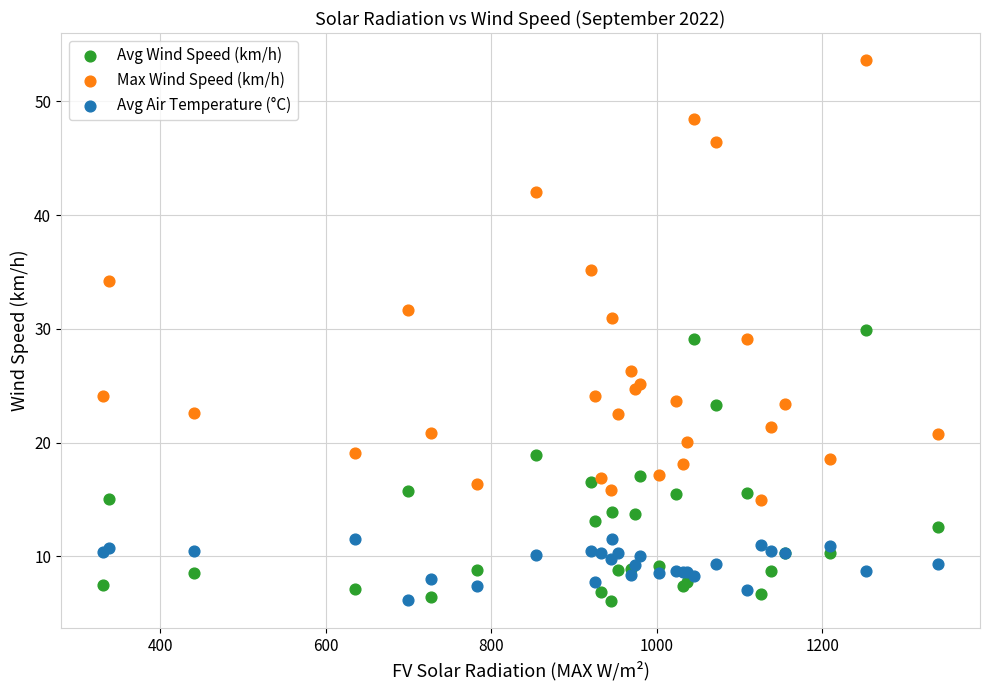

Which series reaches the maximum Y coordinate?

Max Wind Speed (km/h)